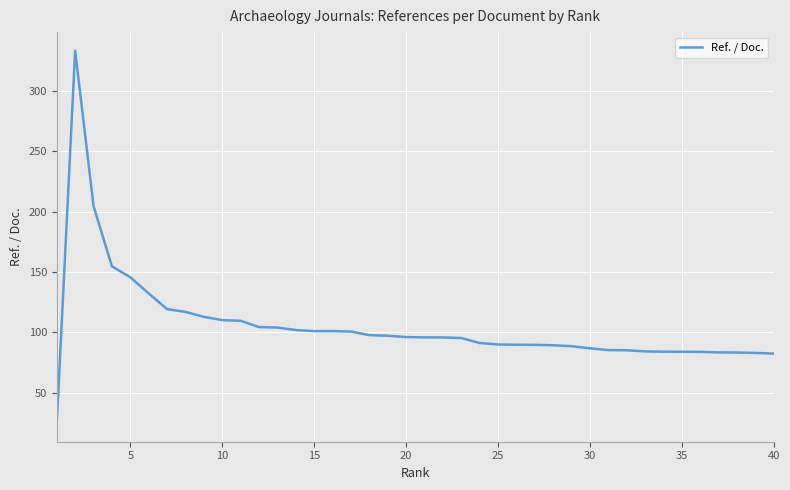

What is the greatest value displayed?

333.1